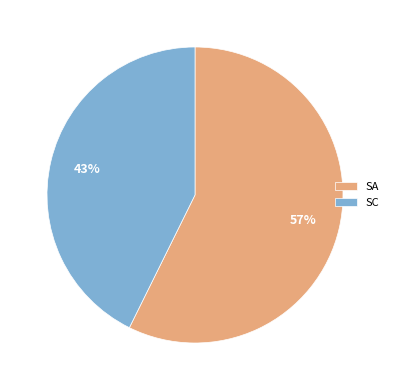

Which slice represents more than half of the pie?

SA